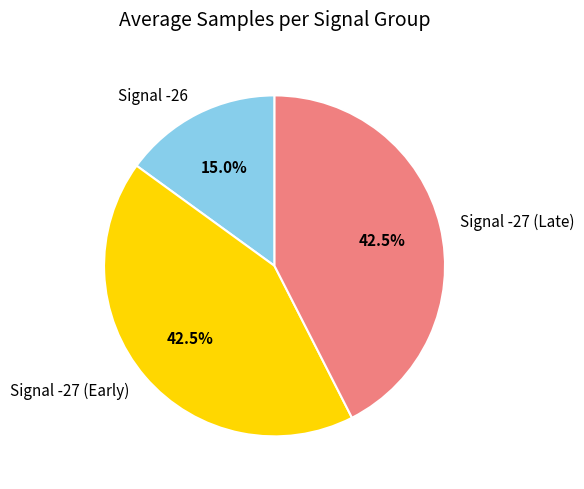

Does any single category account for the majority?

No